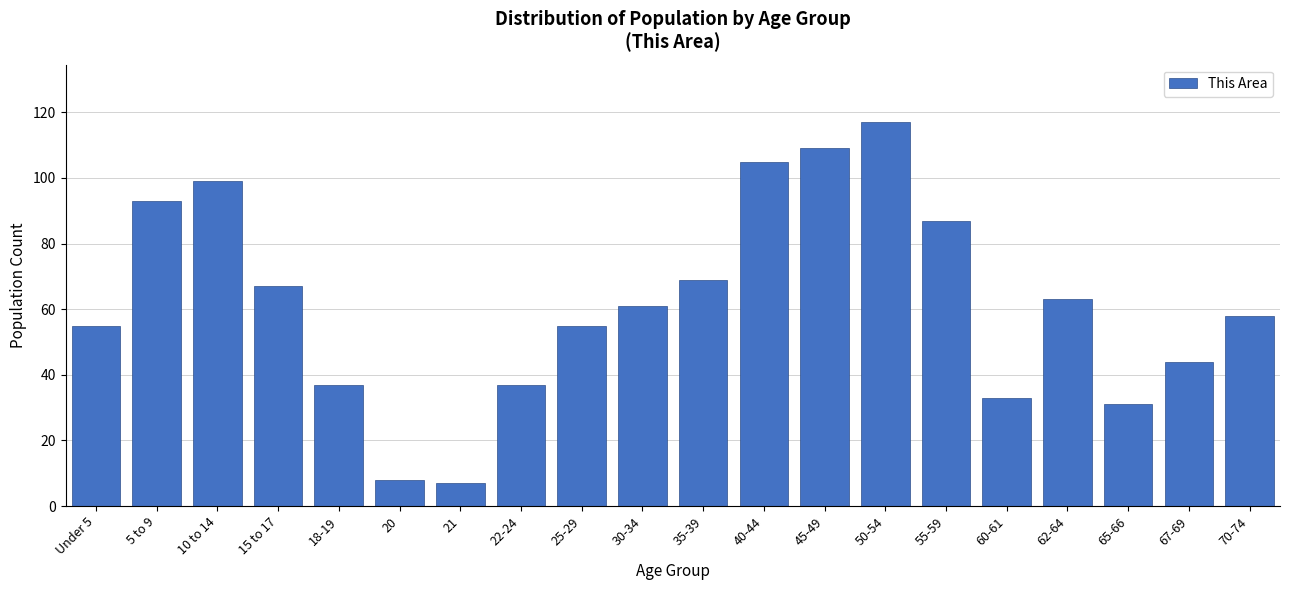

Reading left to right, what are all the values shown in this chart?

55	93	99	67	37	8	7	37	55	61	69	105	109	117	87	33	63	31	44	58